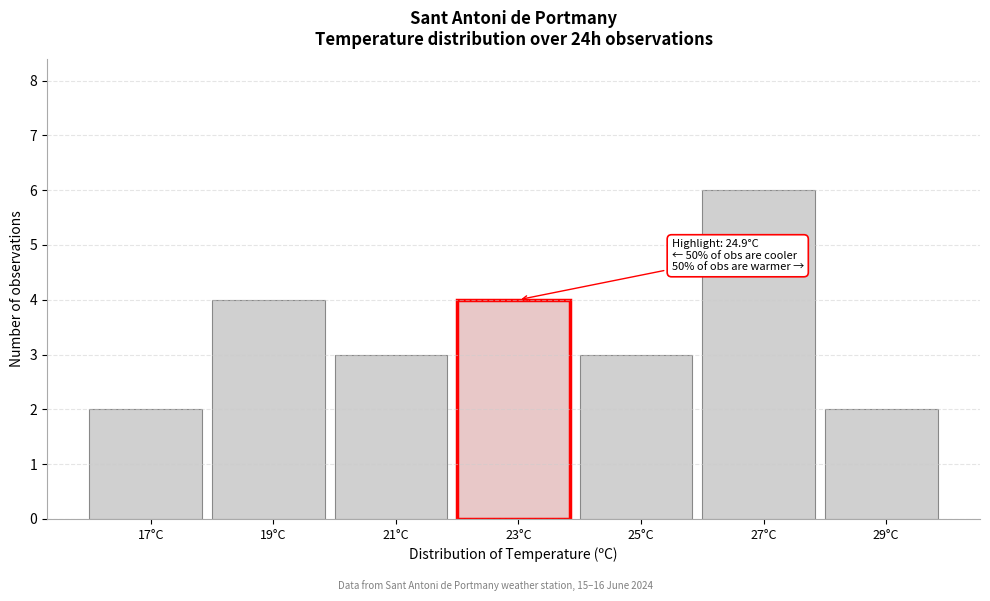

Reading right to left, transcribe all the data shown in this chart.

2	6	3	4	3	4	2